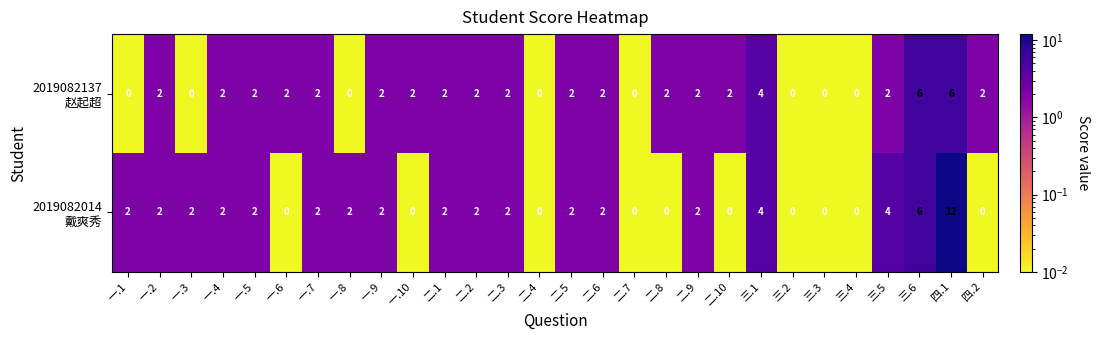

Which label corresponds to the largest value in the chart?

四.1